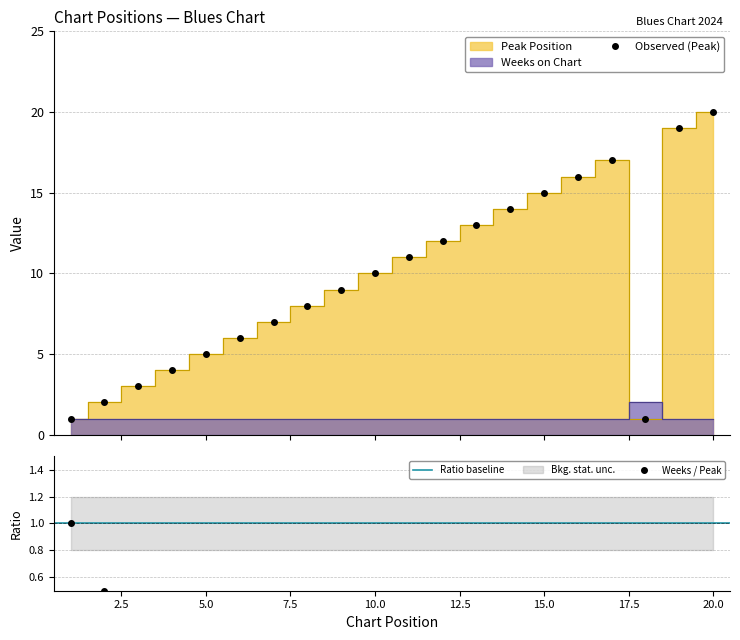

At which category does Peak Position reach its first local peak?

17